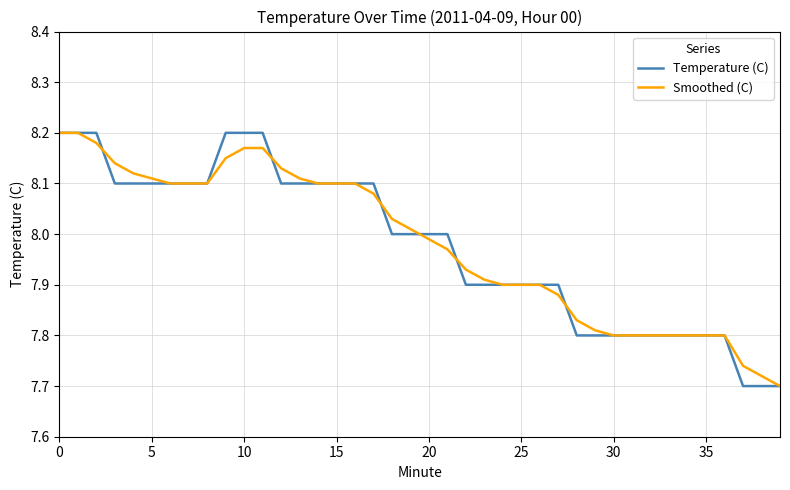

Which series has the largest total across all categories?

Smoothed (C)